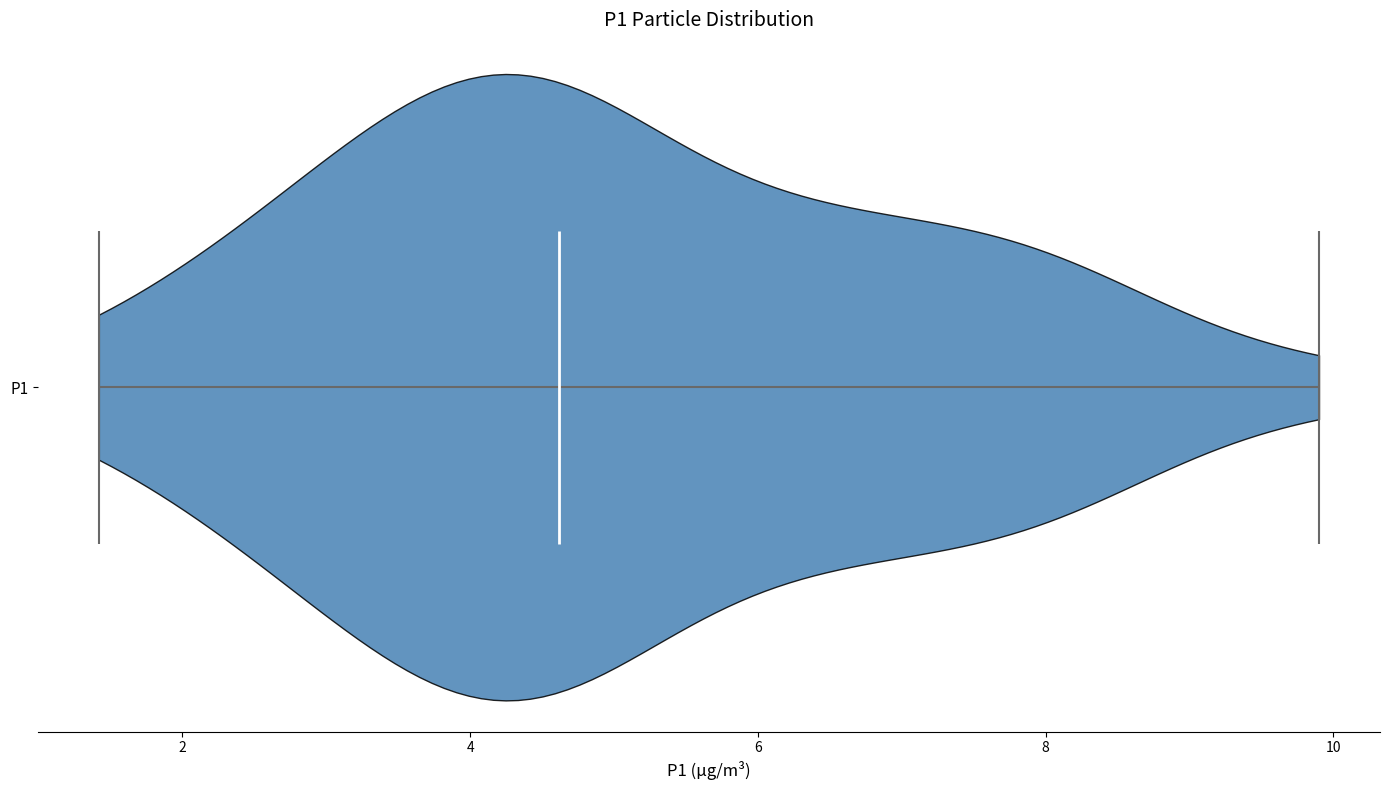

Where does the median line of the violin for P1 sit on the x-axis? The values are not printed on the chart, so give them approximately, as read against the axis.

4.6